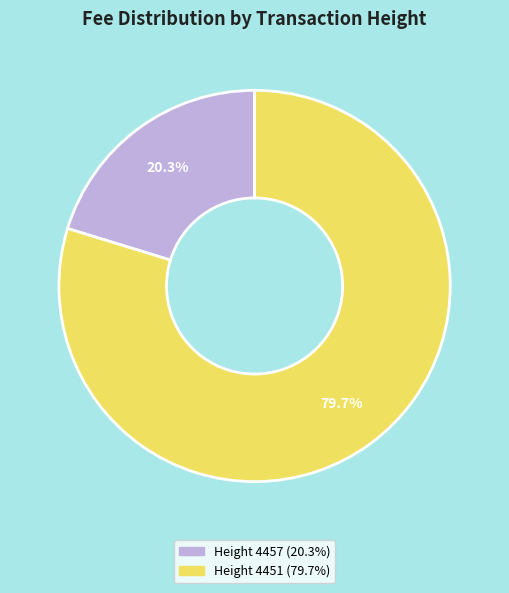

Does any single category account for the majority?

Yes